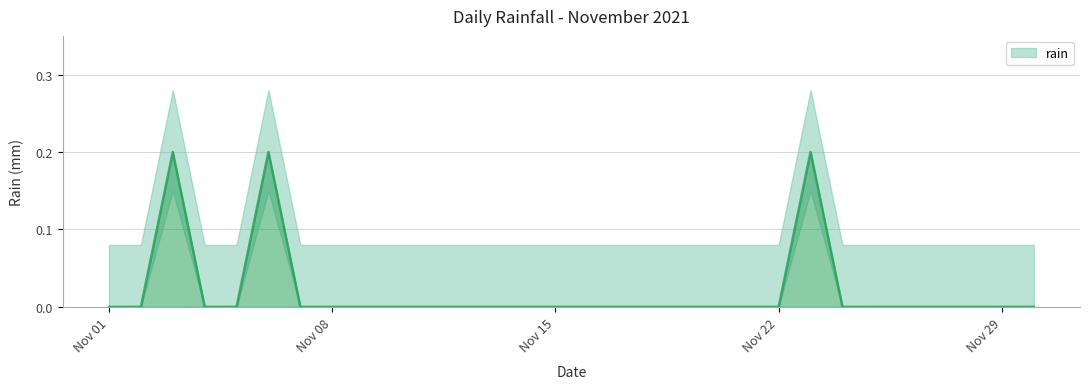

Count the number of categories in the chart.

30